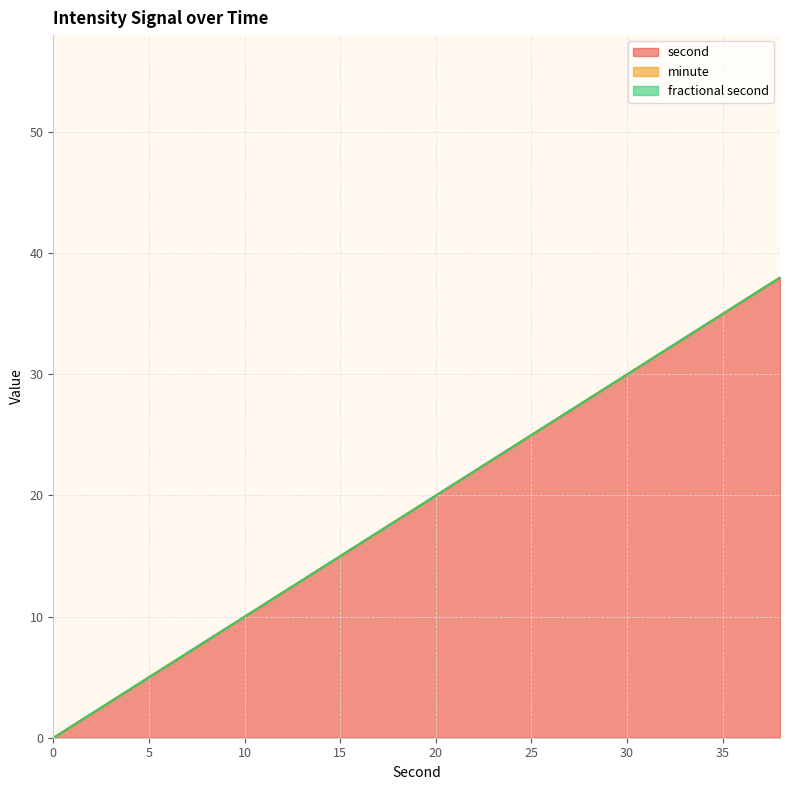

Rank the series at 18 from highest to lowest value.

second, minute, fractional second